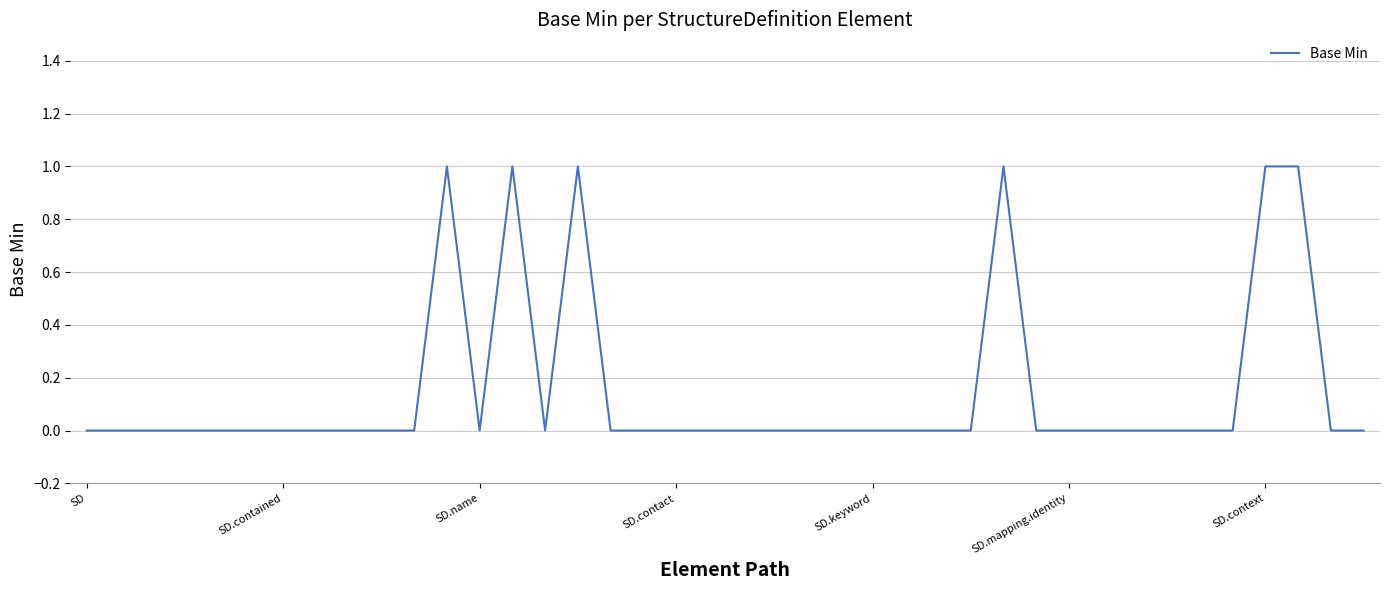

What is the sum of all values?

6